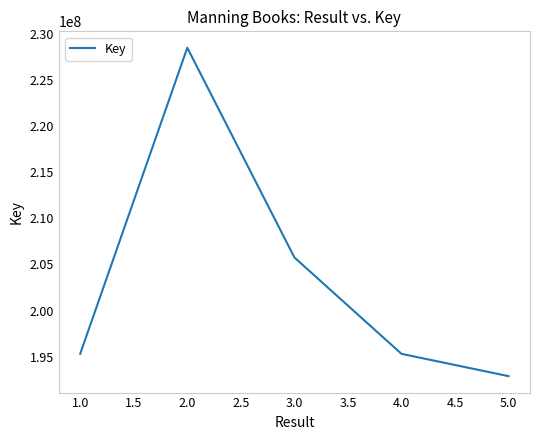

True or false: there are more than 0 points higher than both neighbors.

True